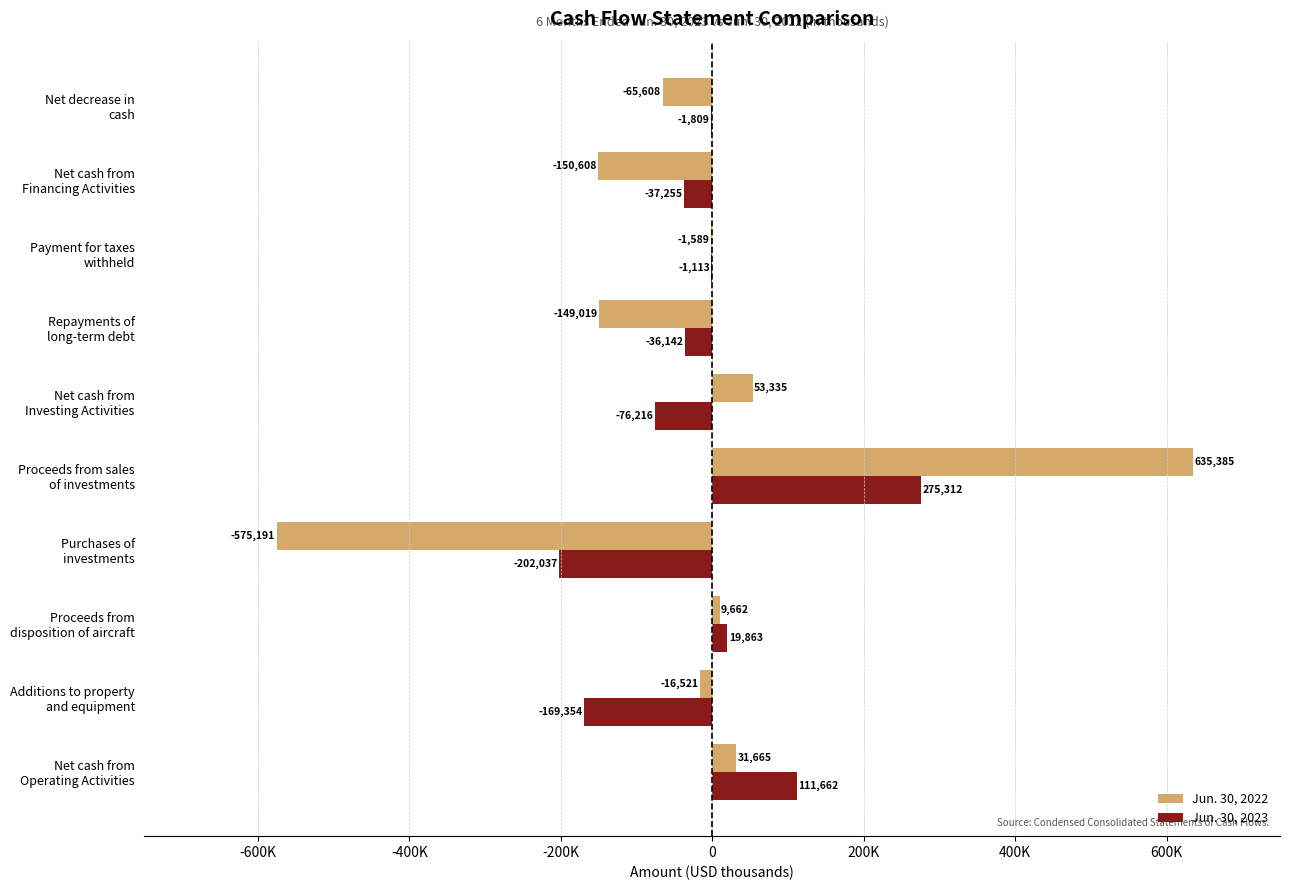

What are all the series names shown in the legend?

Jun. 30, 2022, Jun. 30, 2023